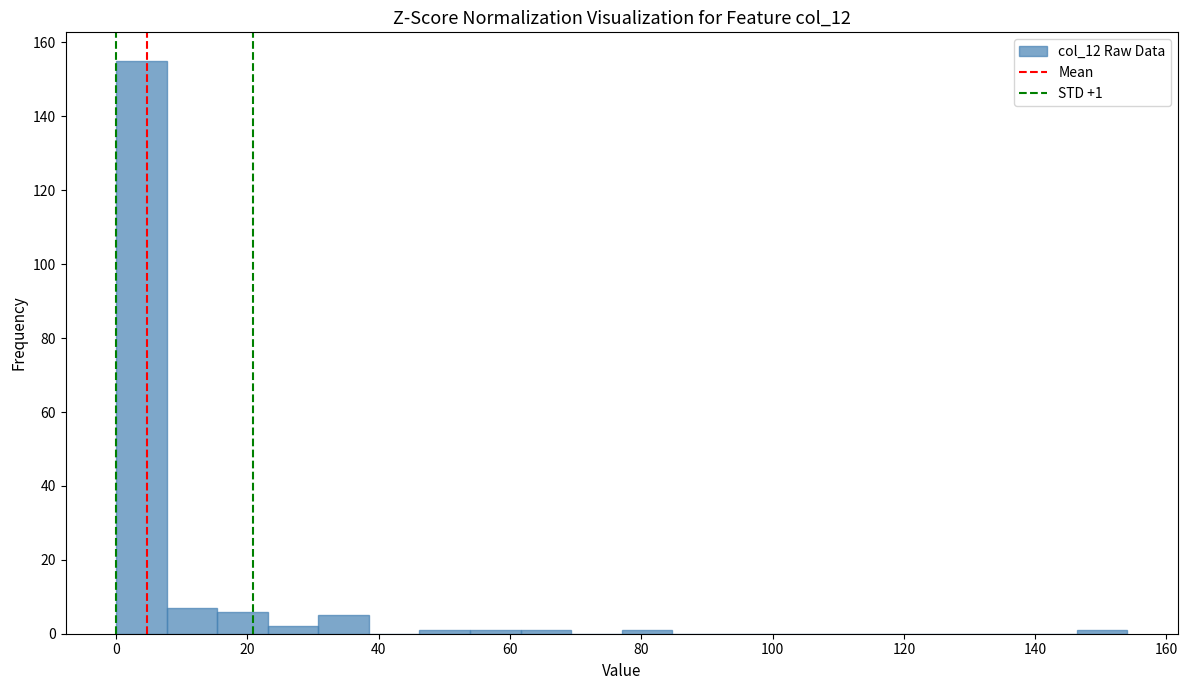

Around what value on the x-axis is the tallest bar? Give the approximate position of its centre, as read against the axis.

4